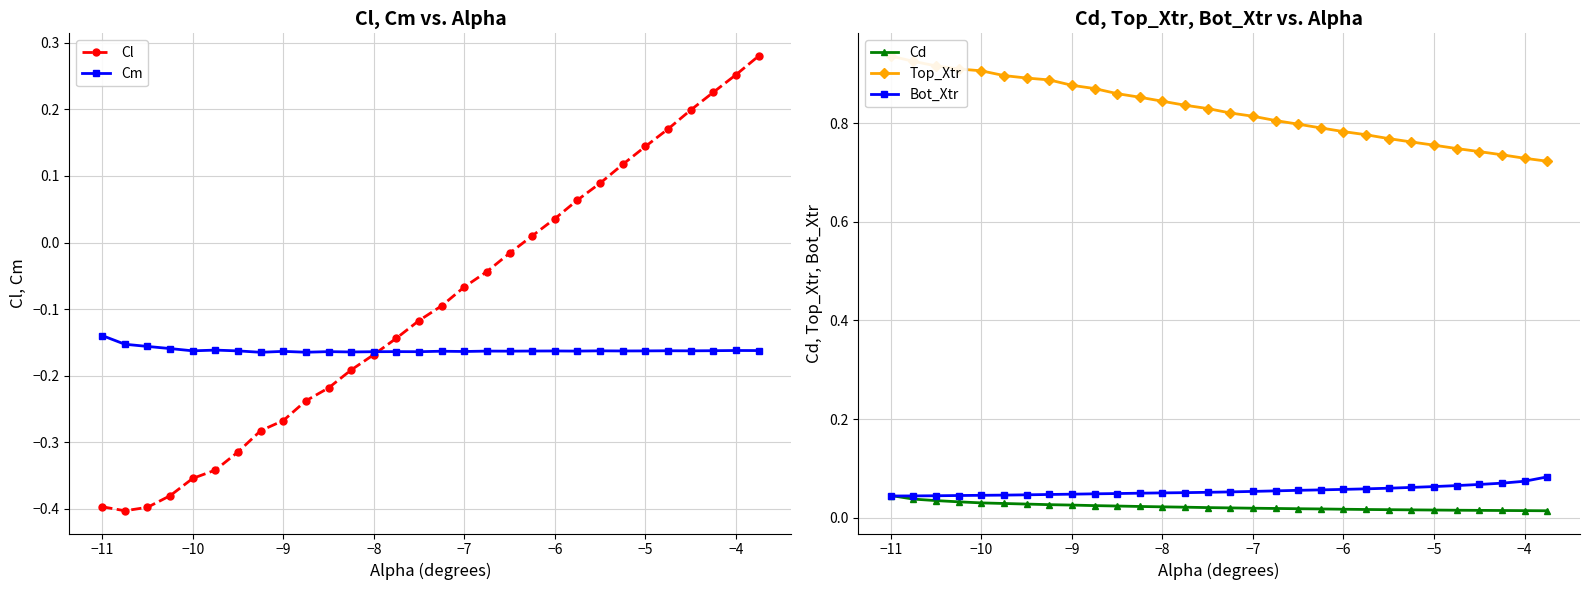

True or false: Cl has a value of -0.2 at −11.

False